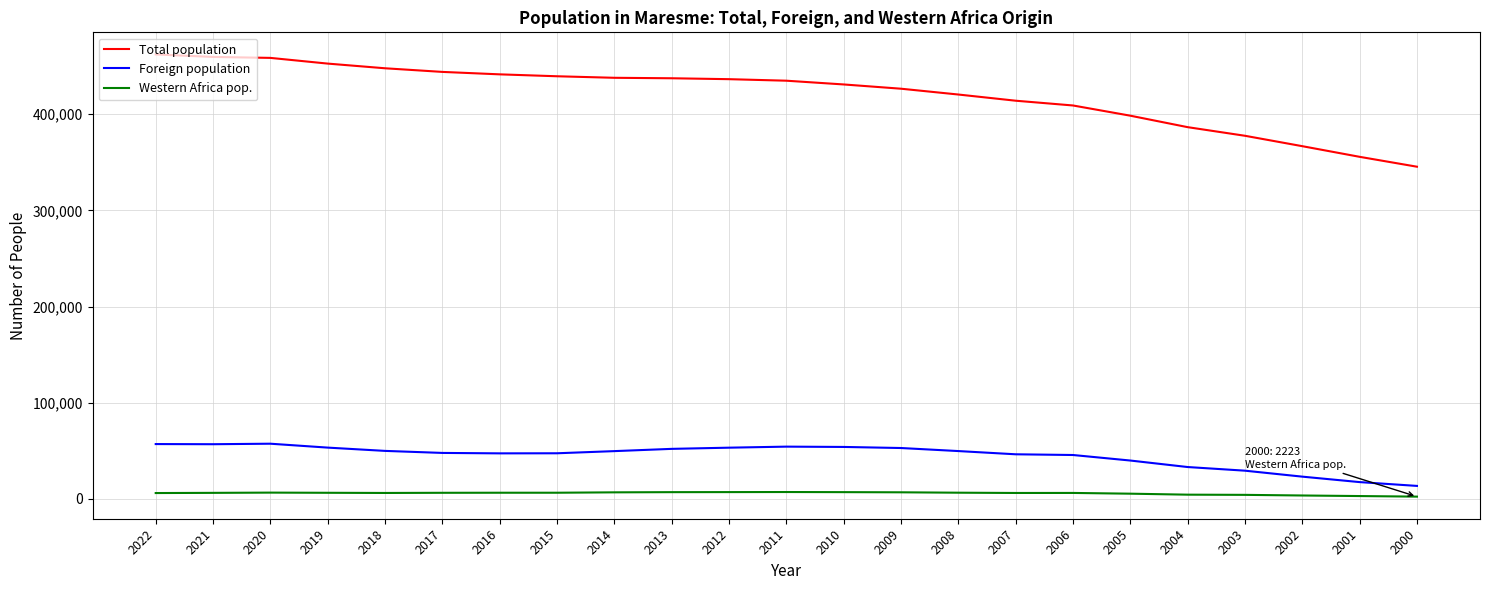

What is the difference between the Foreign population values at 2004 and 2022?

23891